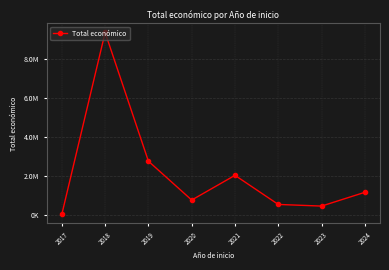

What is the value of the 7th point from the left?

479882